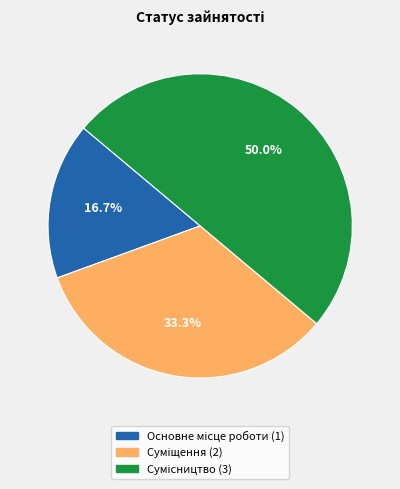

Rank the categories by value from highest to lowest.

Сумісництво, Суміщення, Основне місце роботи